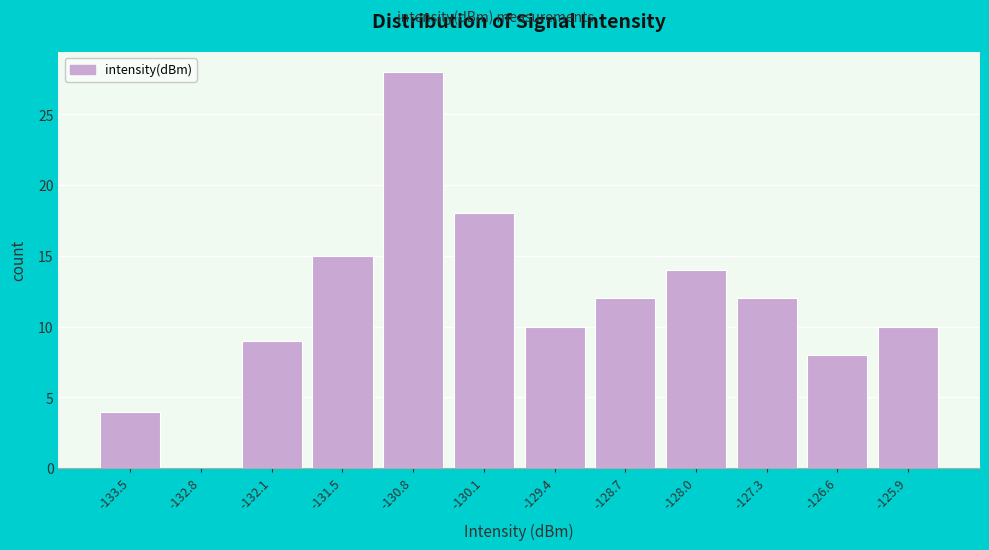

What is the height of the bar covering -129.7 to -129.0 on the x-axis? Neither the bar edges nor the heights are printed on the chart, so give them approximately, as read against the axes.

10